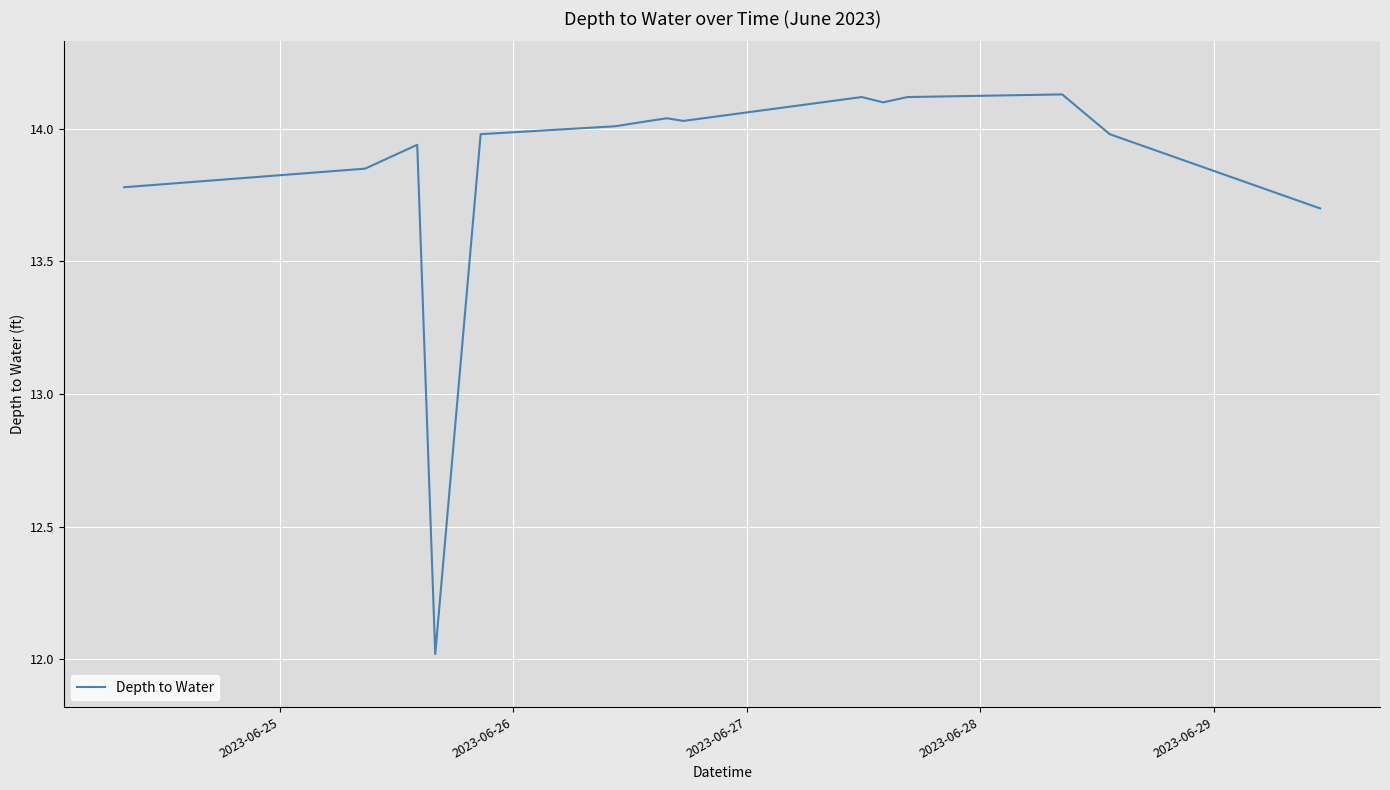

What is the difference between the maximum and minimum values?

2.1